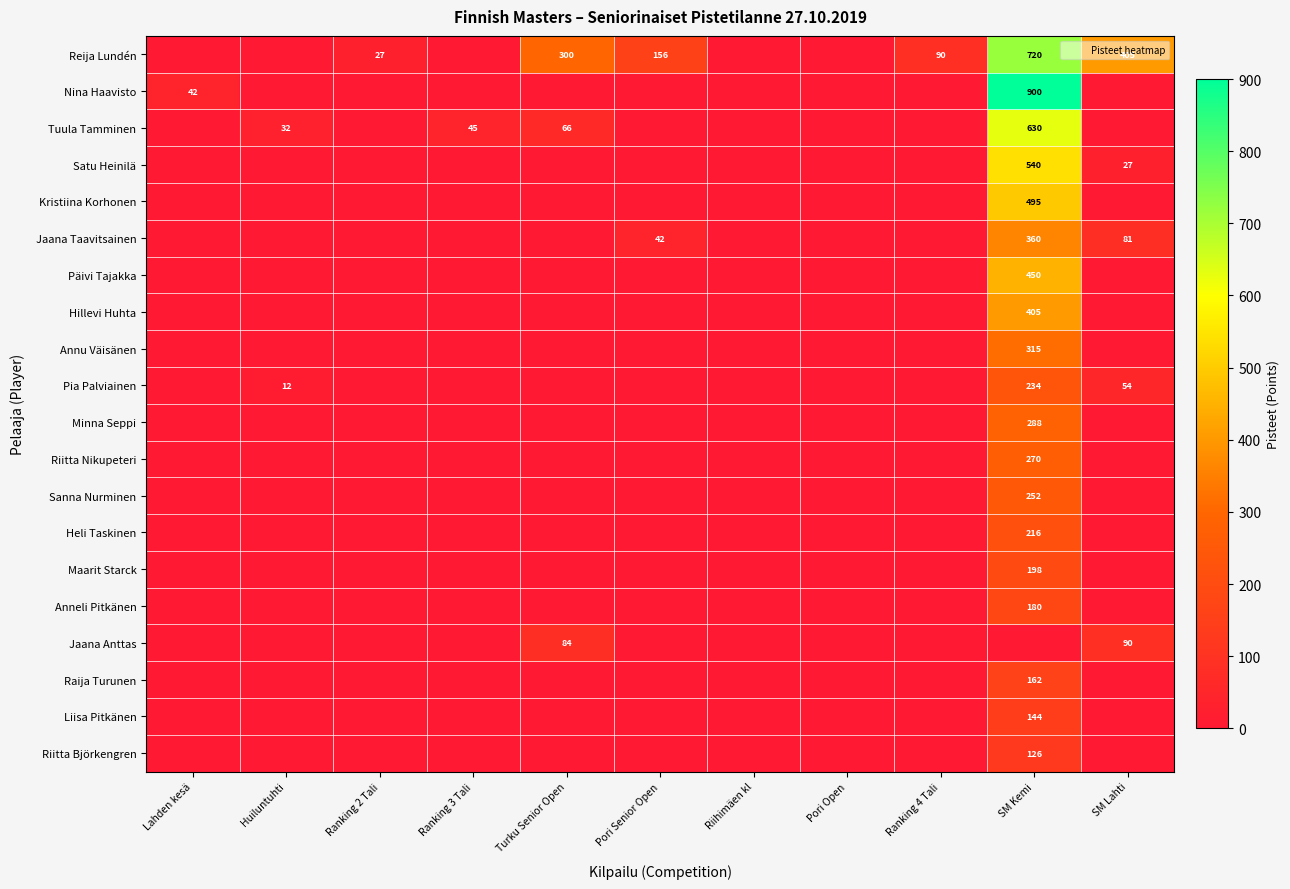

Which series has the widest spread of values?

Nina Haavisto